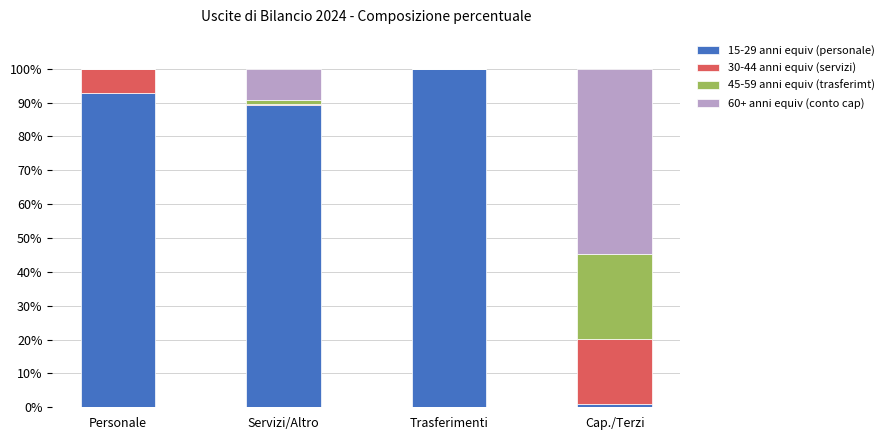

Reading right to left, list the values for the 15-29 anni equiv (personale) series.

Cap./Terzi=1.0	Trasferimenti=100.0	Servizi/Altro=89.4	Personale=93.0